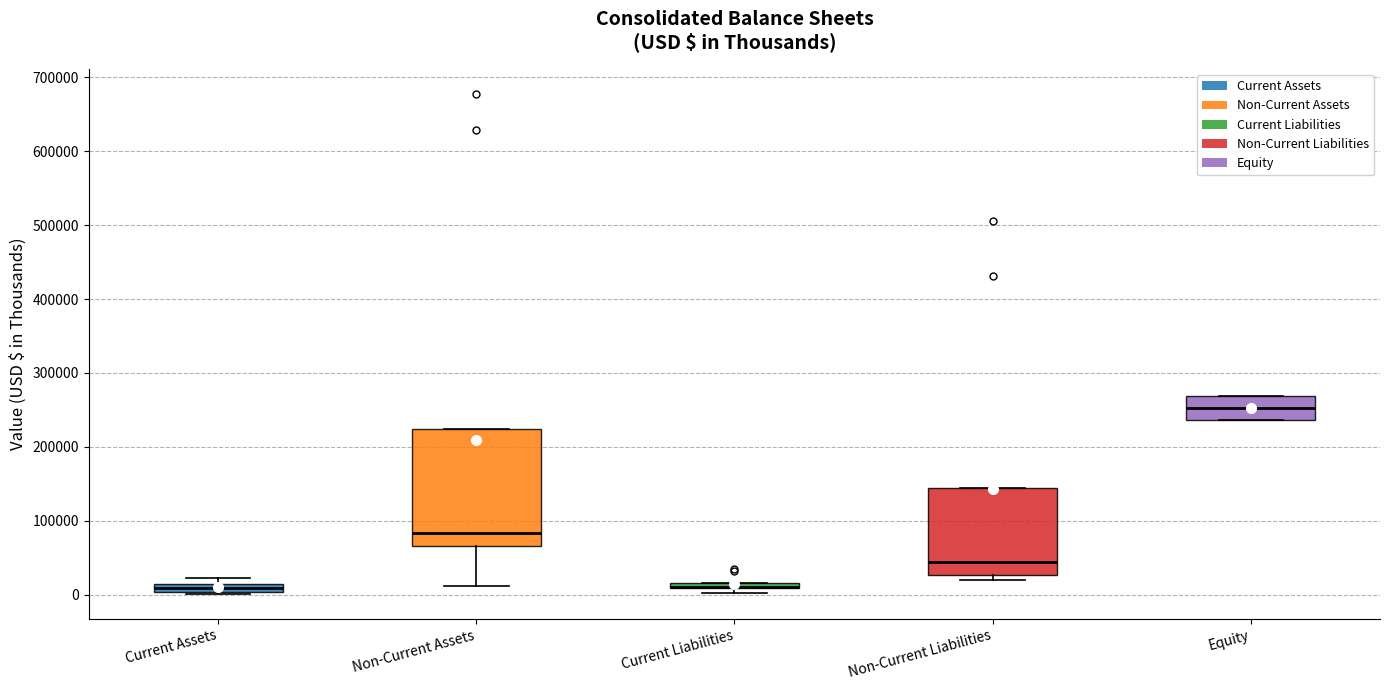

Comparing the boxes themselves (not the whiskers), which one is the tallest?

Non-Current Assets